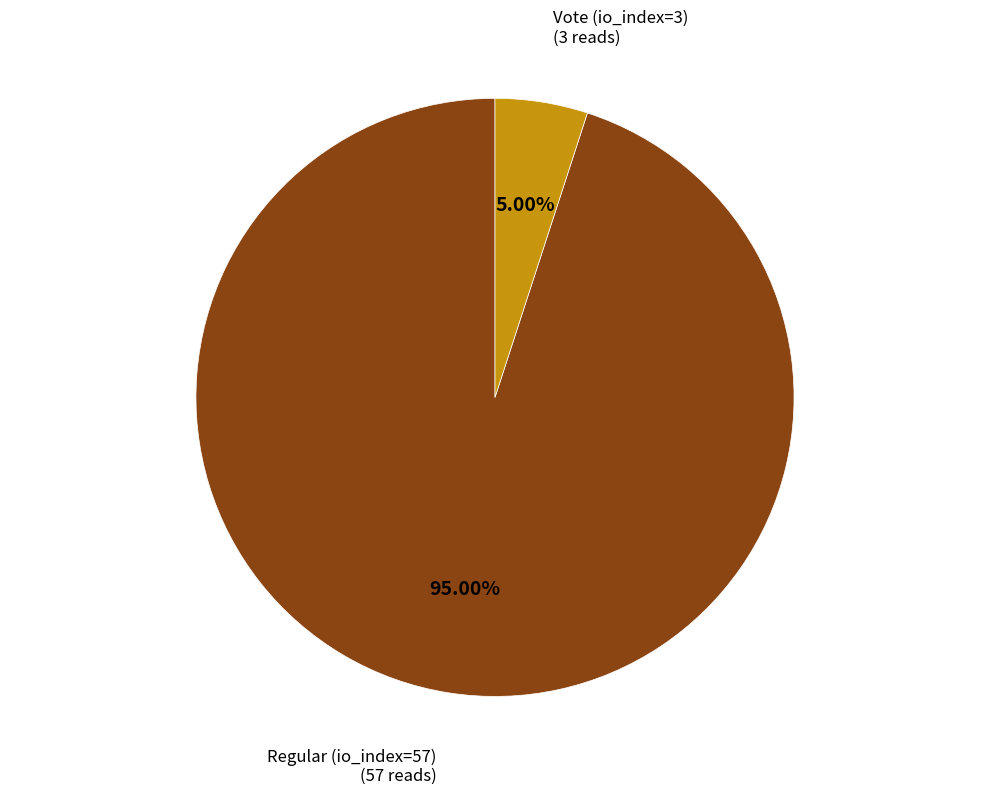

Which category has the smallest portion of the pie?

Vote (io_index=3)